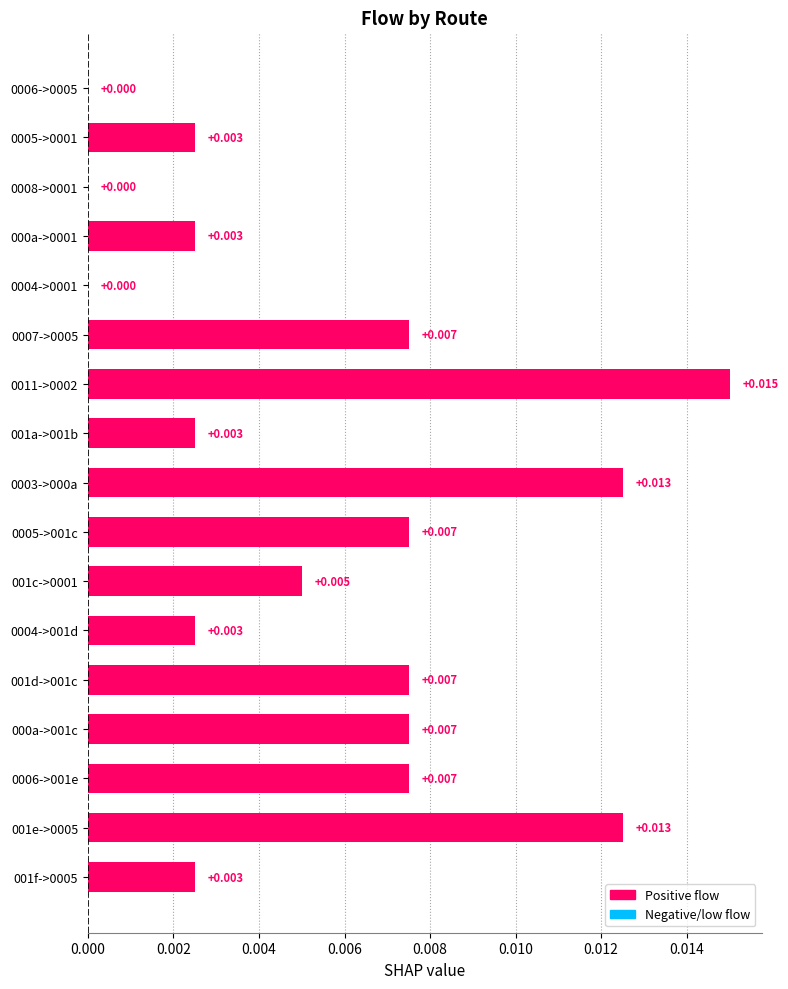

How many series are shown in this chart?

1